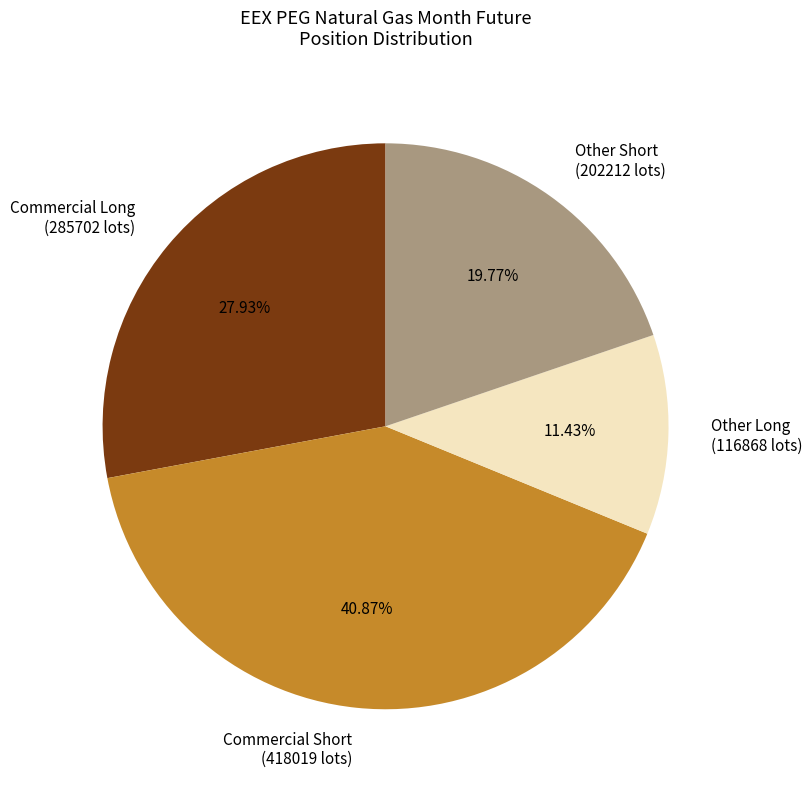

To the nearest percent, what is the difference between the largest and smallest slice percentages?

29%